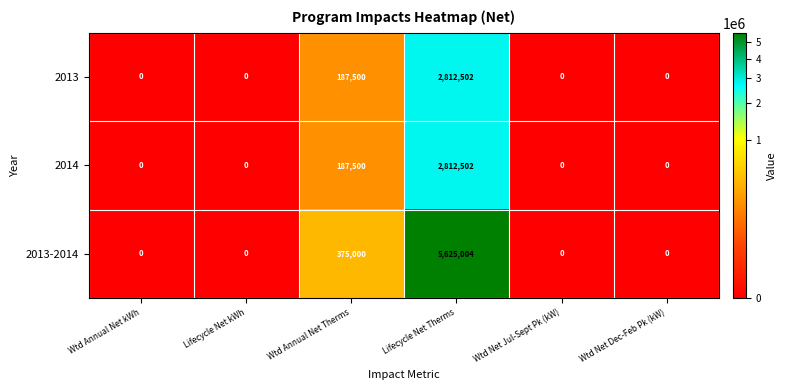

True or false: 2013-2014 has a value of 2607872 at Wtd Annual Net kWh.

False